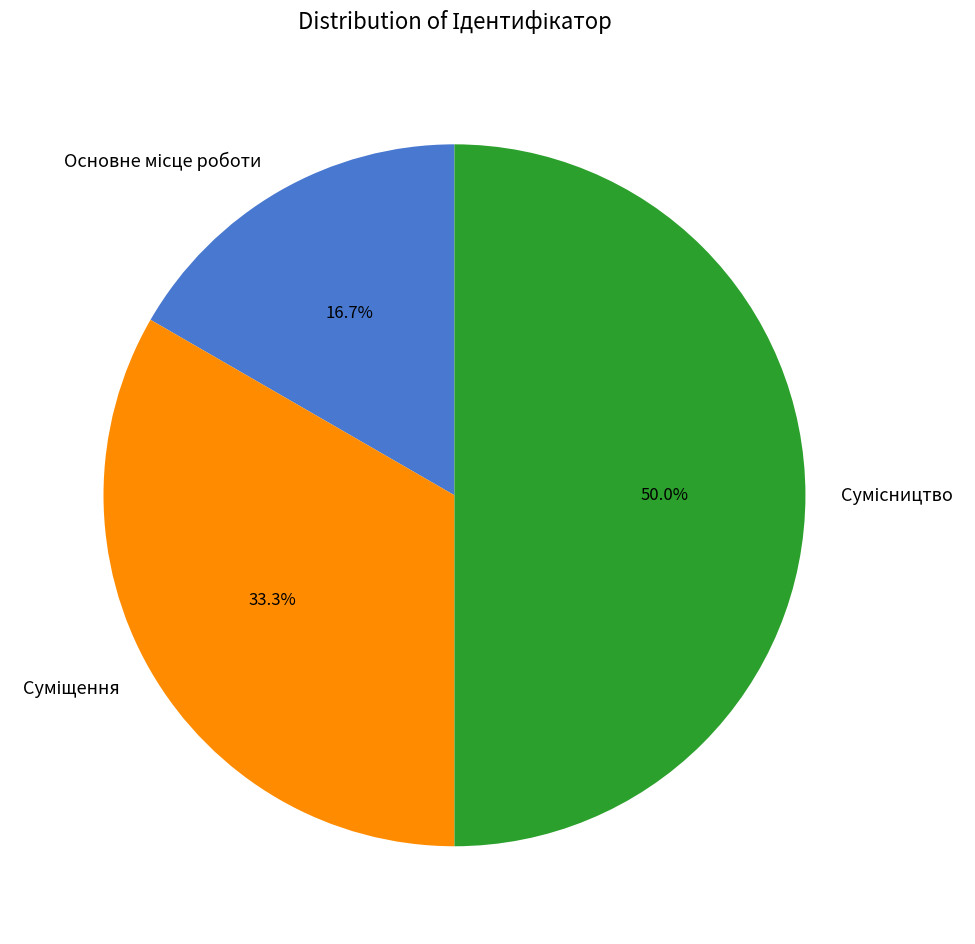

How many slices are in this pie chart?

3